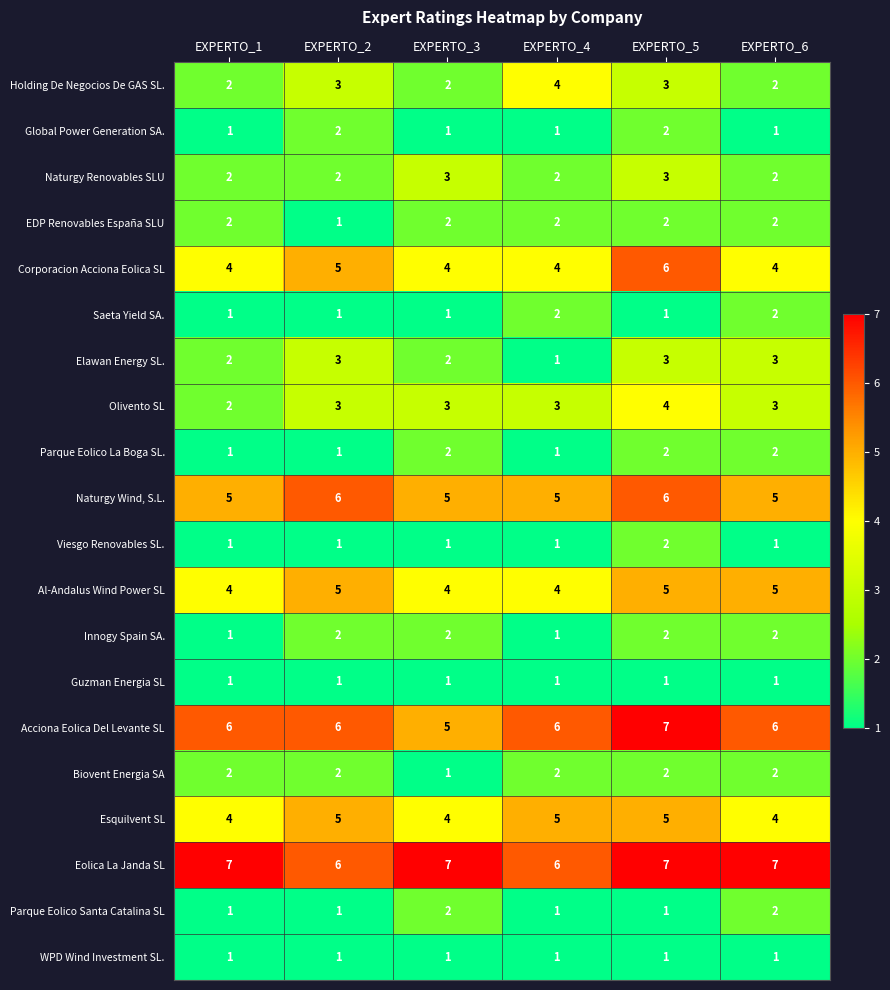

What is the maximum value for Holding De Negocios De GAS SL.?

4